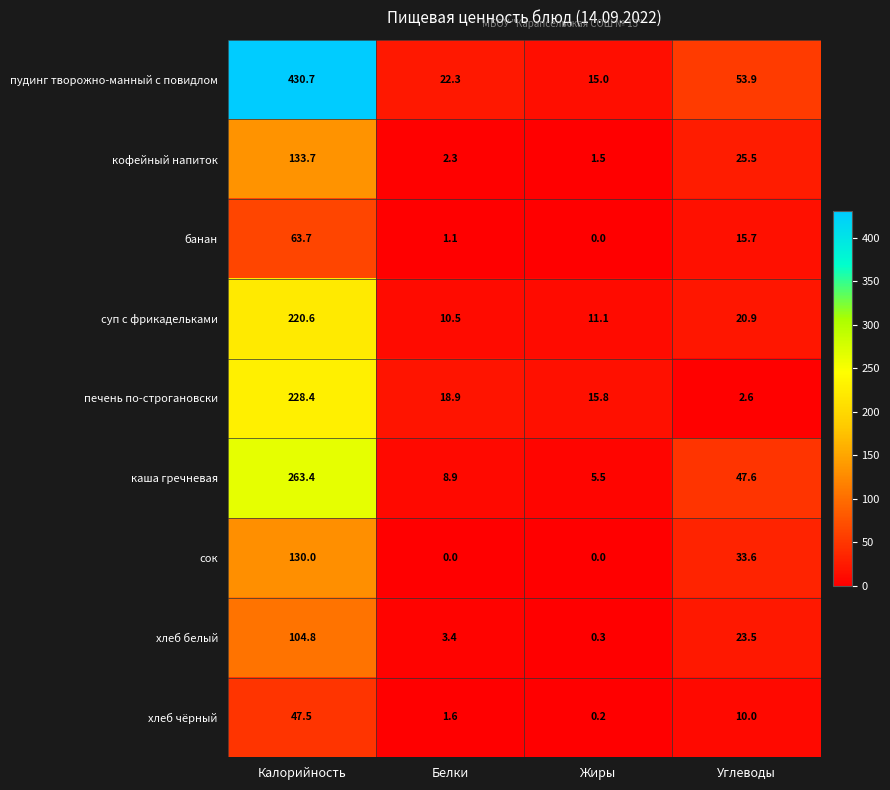

Between Белки and Углеводы, which series saw the biggest shift?

каша гречневая